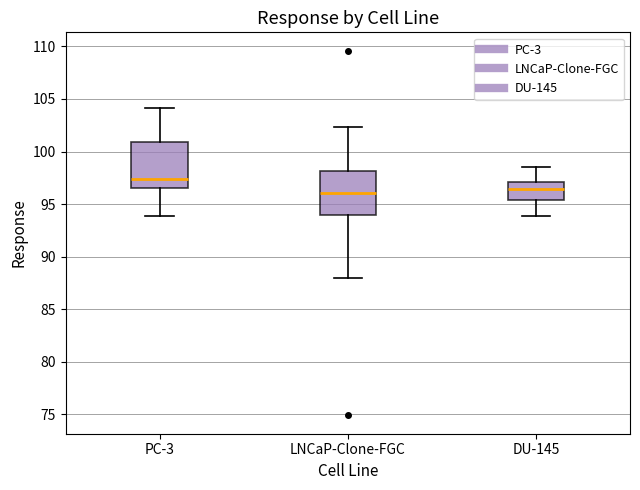

Reading left to right, read every box against the y-axis: the position of its median line, the range the box covers, and the ends of its whiskers. The values are not printed on the chart, so give them approximately, as read against the axis.

PC-3: median 97.5, box 96.5 to 101.0, whiskers 94.0 to 104.0
LNCaP-Clone-FGC: median 96.0, box 94.0 to 98.0, whiskers 88.0 to 102.5
DU-145: median 96.5, box 95.5 to 97.0, whiskers 94.0 to 98.5